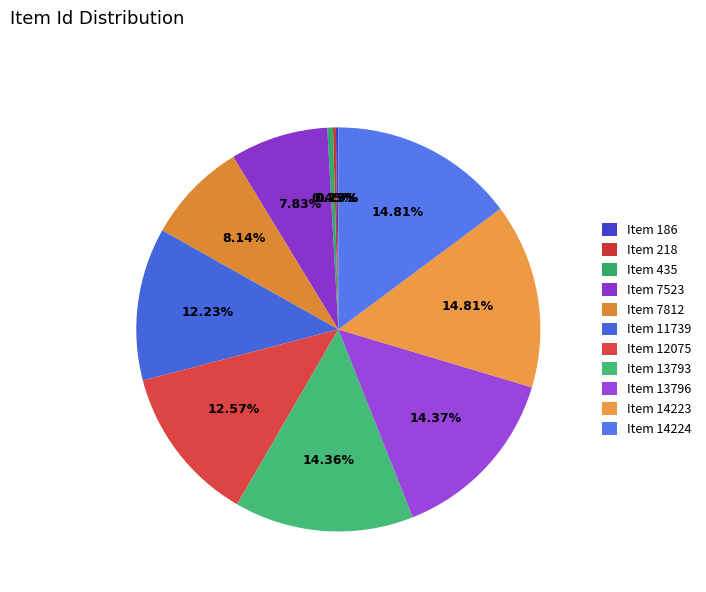

What percentage do Item 13793 and Item 7812 together represent?

22.5%